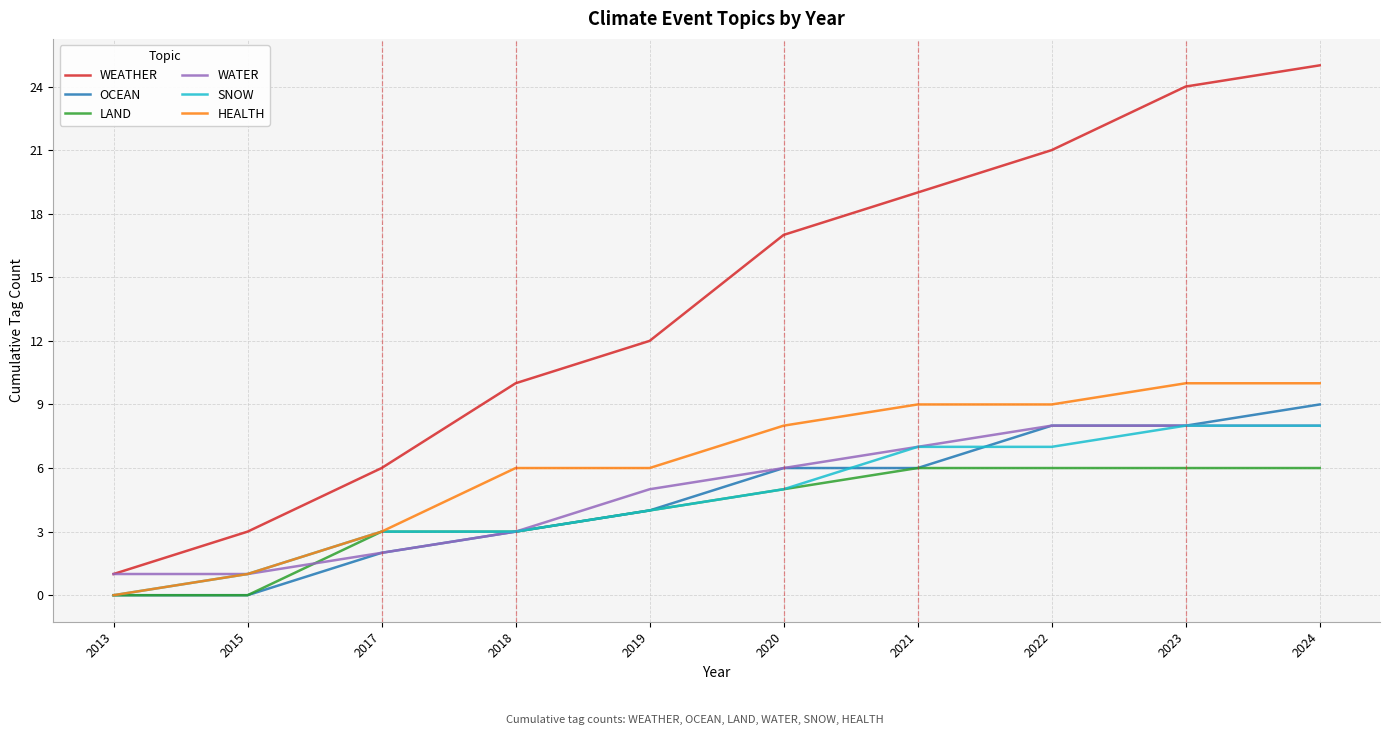

What value does the SNOW series have at 2020?

5